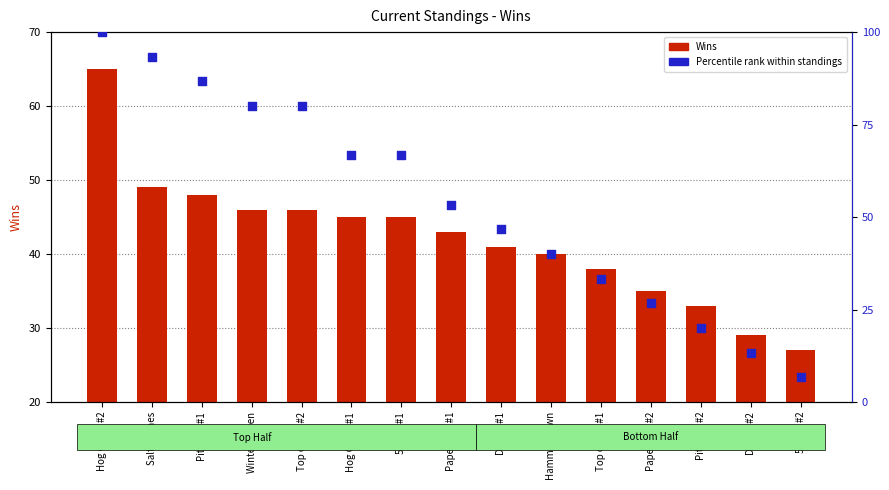

Which series reaches the maximum Y coordinate?

Percentile rank within standings